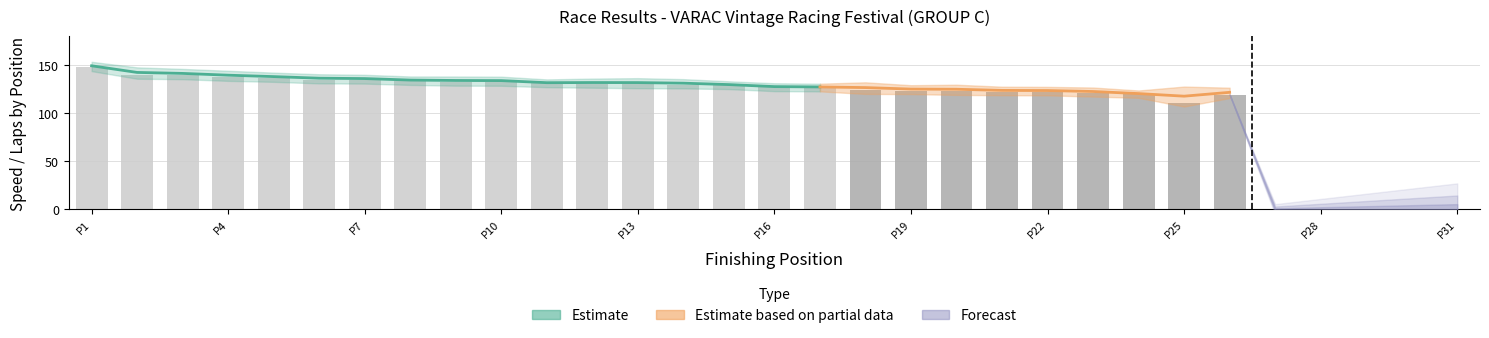

Reading left to right, what are all the values shown in this chart?

Total Laps: 1=13.0	2=13.0	3=13.0	4=13.0	5=12.0	6=12.0	7=12.0	8=12.0	9=12.0	10=12.0	11=12.0	12=12.0	13=12.0	14=12.0	15=12.0	16=12.0	17=12.0	18=11.0	19=11.0	20=11.0	21=11.0	22=11.0	23=11.0	24=11.0	25=10.0	26=6.0	27=0.0	28=0.0	29=0.0	30=0.0	31=0.0
Best Lap time: 1=94.6	2=98.3	3=99.4	4=100.7	5=102.1	6=103.3	7=103.7	8=105.0	9=105.1	10=105.2	11=107.4	12=106.7	13=106.4	14=107.2	15=109.0	16=110.7	17=111.1	18=109.9	19=112.4	20=112.0	21=113.8	22=114.0	23=114.6	24=117.4	25=113.7	26=114.7	27=0.0	28=0.0	29=0.0	30=0.0	31=0.0
Best Speed: 1=150.6	2=144.9	3=143.4	4=141.4	5=139.5	6=137.9	7=137.3	8=135.6	9=135.6	10=135.4	11=132.6	12=133.5	13=133.9	14=132.9	15=130.7	16=128.7	17=128.3	18=129.7	19=126.7	20=127.2	21=125.2	22=125.0	23=124.3	24=121.3	25=125.3	26=124.2	27=0.0	28=0.0	29=0.0	30=0.0	31=0.0
Average Speed: 1=148.4	2=140.2	3=139.7	4=137.9	5=136.9	6=135.2	7=135.0	8=133.6	9=132.7	10=132.6	11=131.1	12=130.6	13=130.0	14=129.8	15=129.1	16=126.9	17=126.6	18=123.9	19=123.7	20=122.8	21=122.5	22=122.4	23=121.0	24=119.7	25=110.3	26=119.5	27=0.0	28=0.0	29=0.0	30=0.0	31=0.0
Total Distance: 1=51.4	2=51.4	3=51.4	4=51.4	5=47.5	6=47.5	7=47.5	8=47.5	9=47.5	10=47.5	11=47.5	12=47.5	13=47.5	14=47.5	15=47.5	16=47.5	17=47.5	18=43.5	19=43.5	20=43.5	21=43.5	22=43.5	23=43.5	24=43.5	25=39.6	26=23.7	27=0.0	28=0.0	29=0.0	30=0.0	31=0.0
Best Lap: 1=5.0	2=12.0	3=10.0	4=7.0	5=12.0	6=7.0	7=7.0	8=7.0	9=8.0	10=11.0	11=6.0	12=2.0	13=9.0	14=12.0	15=9.0	16=7.0	17=9.0	18=2.0	19=9.0	20=5.0	21=11.0	22=4.0	23=6.0	24=3.0	25=9.0	26=3.0	27=0.0	28=0.0	29=0.0	30=0.0	31=0.0